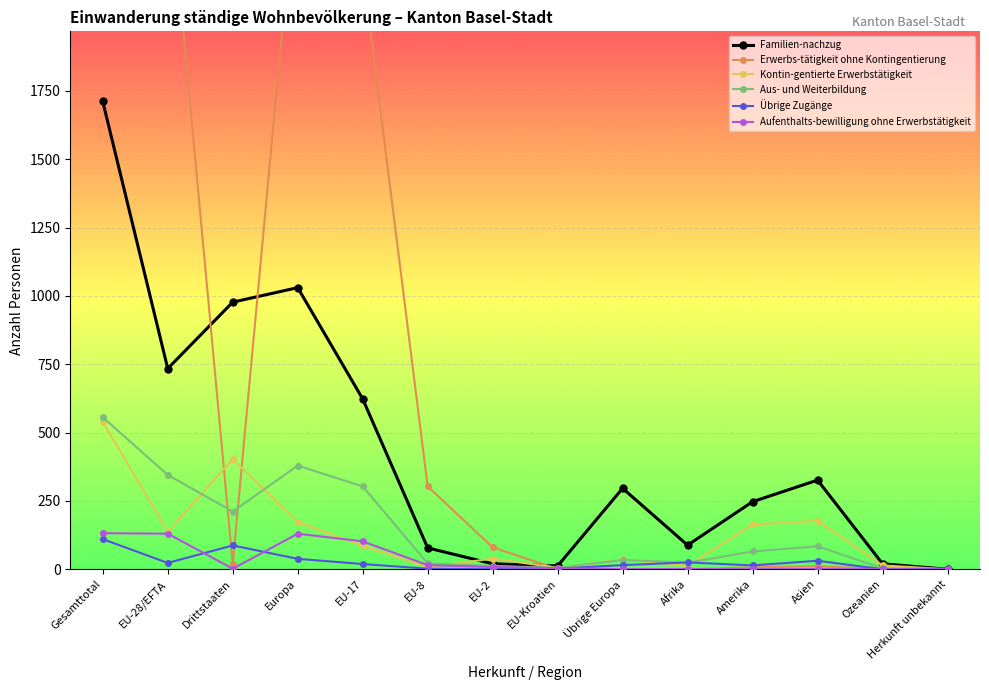

Where is Familien-nachzug nearest to the value 855?

EU-28/EFTA